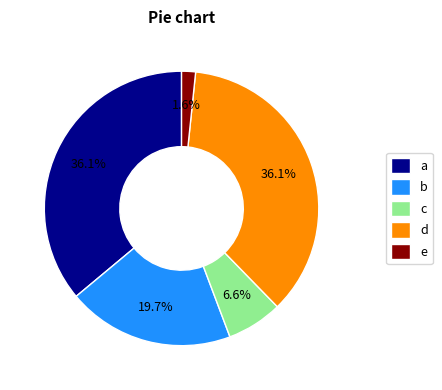

How many segments does this pie chart have?

5